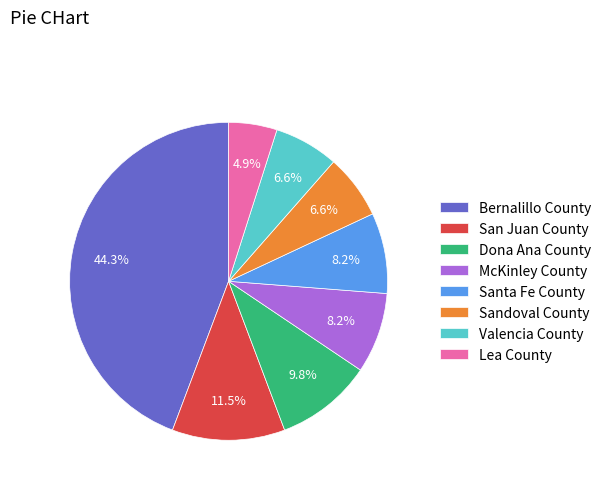

How many slices are in this pie chart?

8